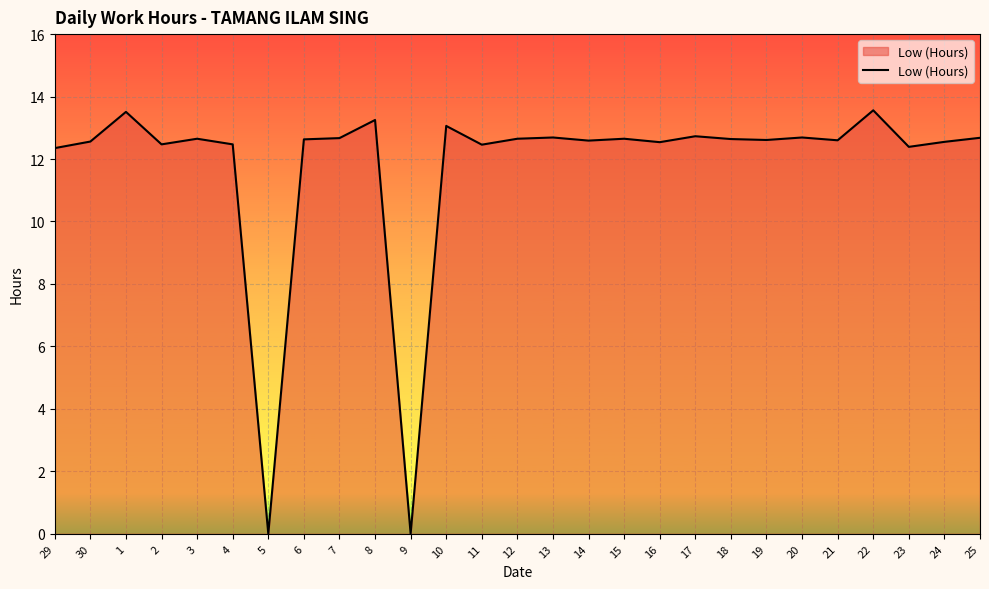

What position from the right is 9?

17